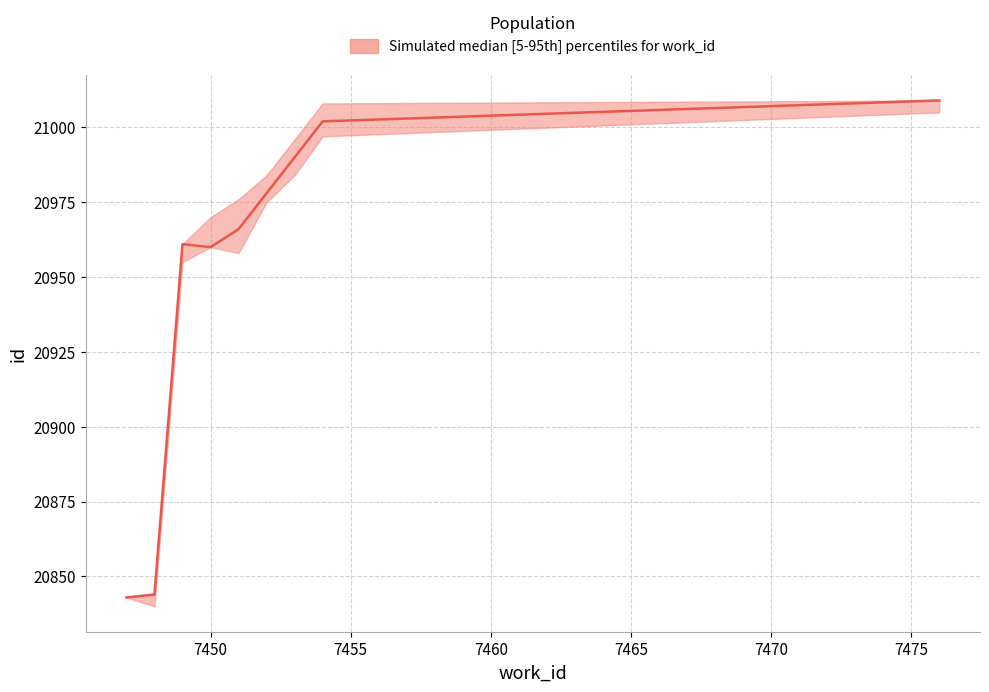

True or false: upper and lower intersect in this chart.

False